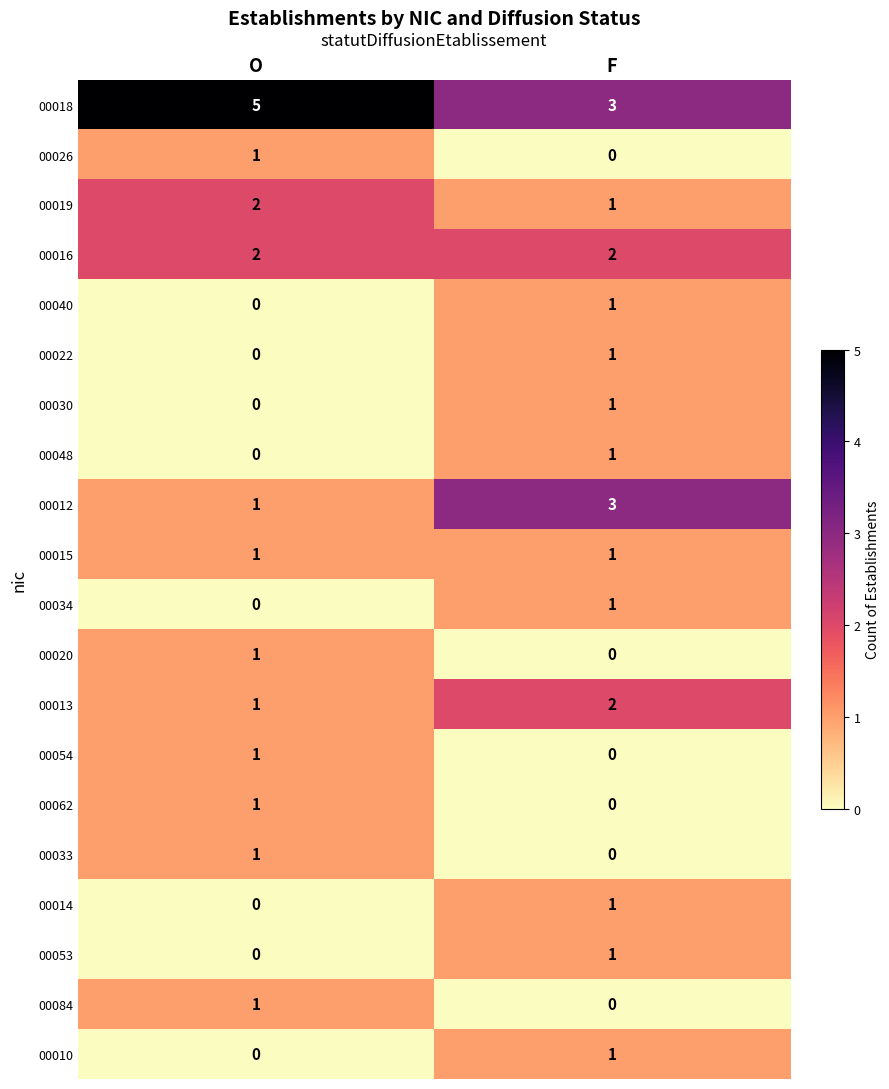

The value of 00013 at F is 3. True or false?

False